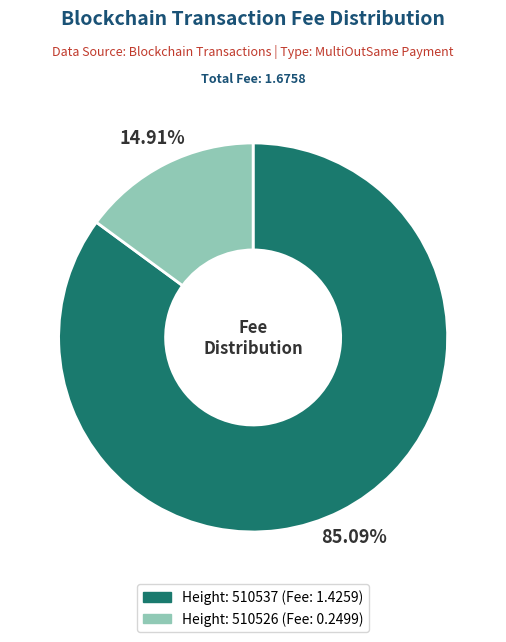

Does any single category account for the majority?

Yes